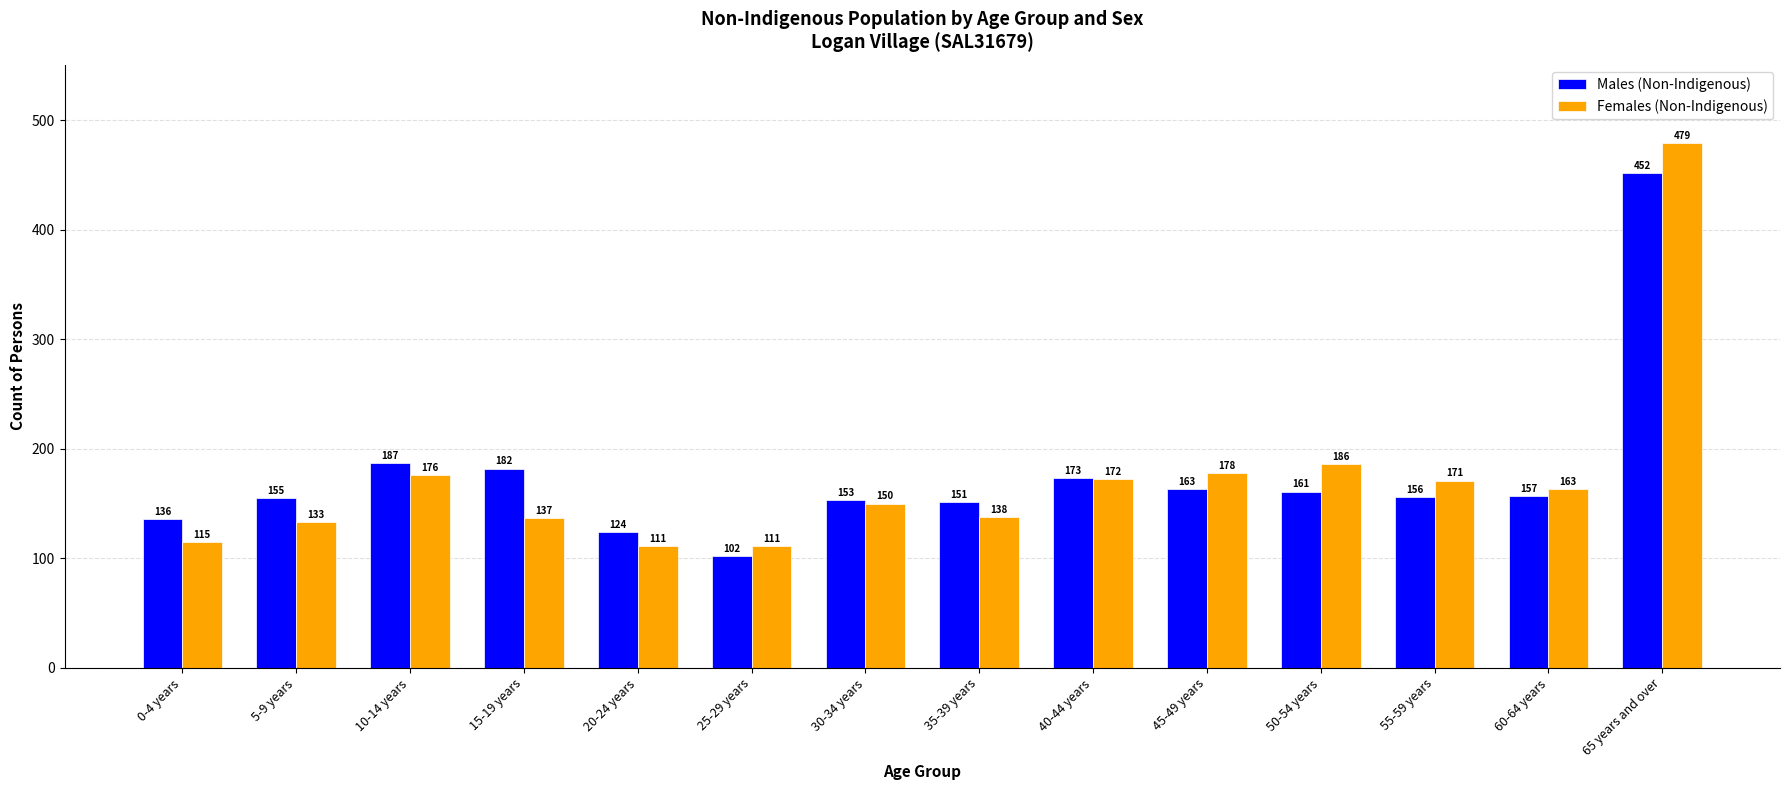

What is the label of the 8th bar from the right?

30-34 years